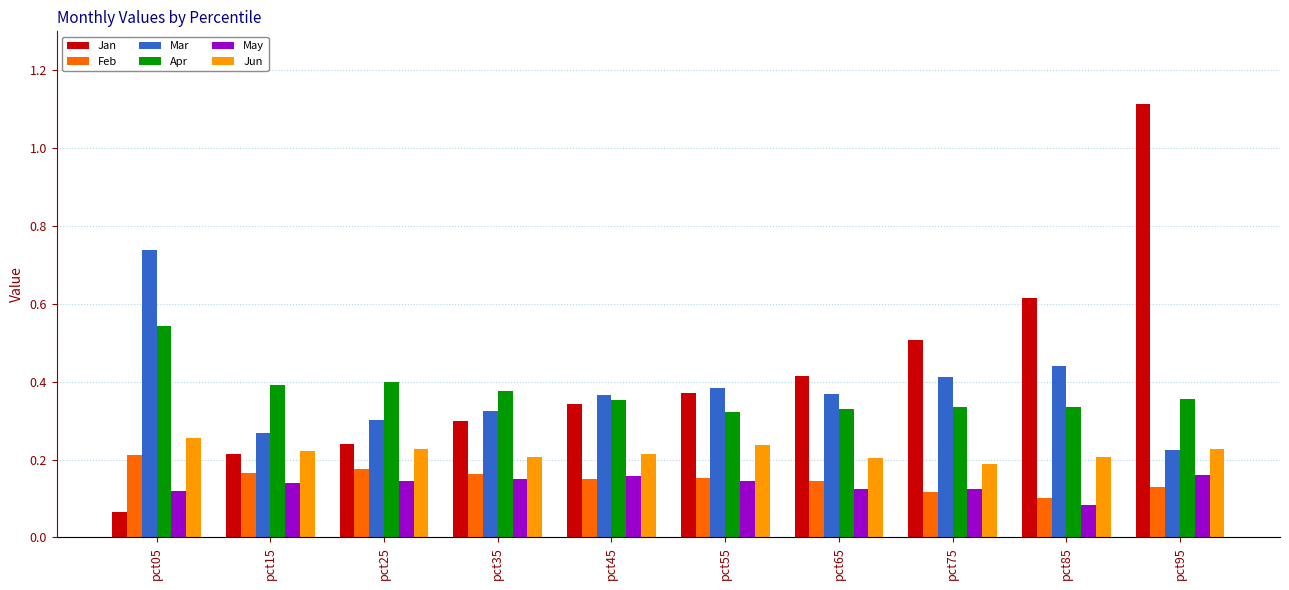

The value of Mar at pct45 is 0.6. True or false?

False